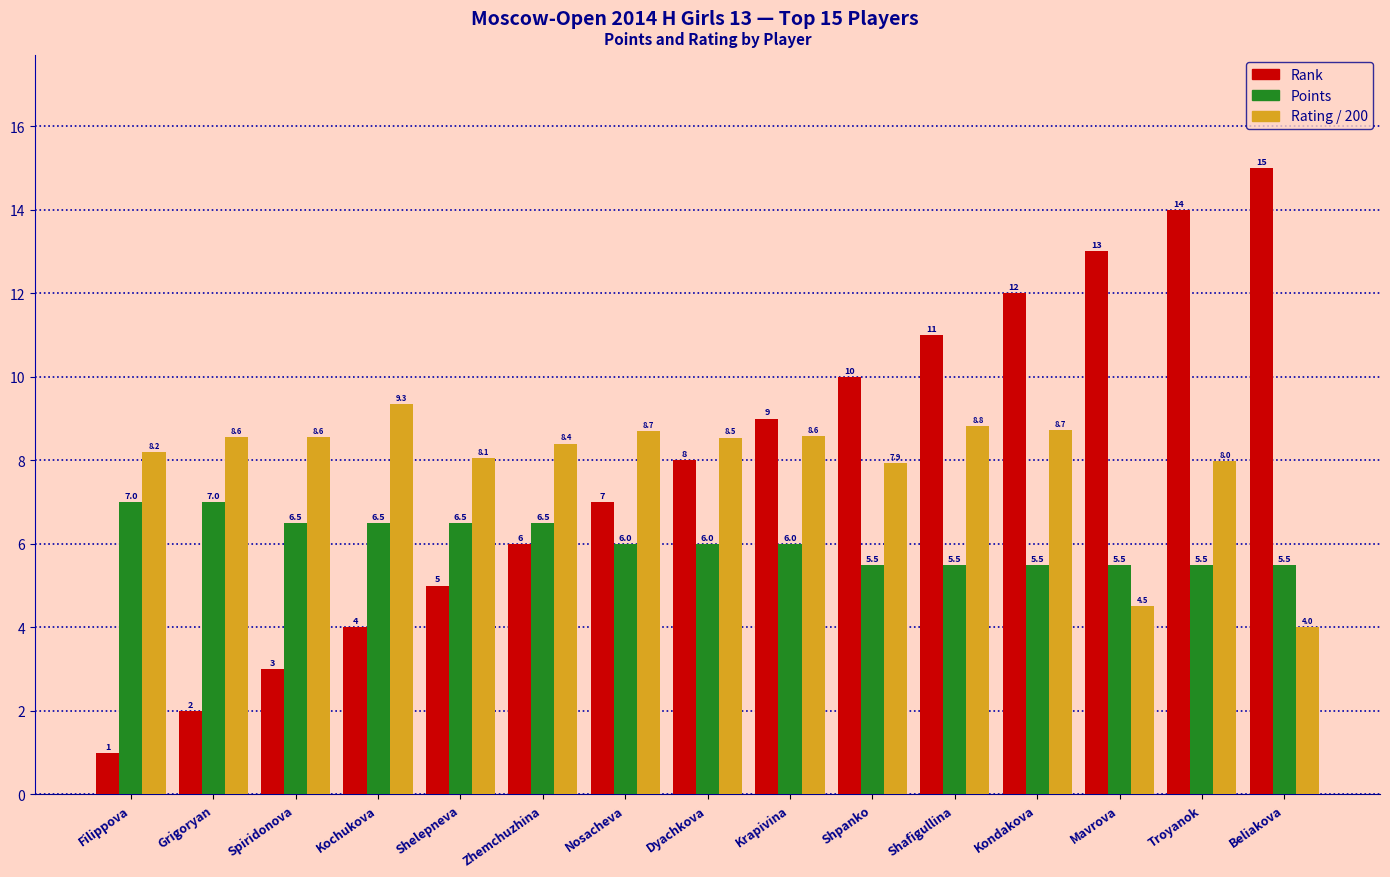

Does the chart contain any negative values?

No